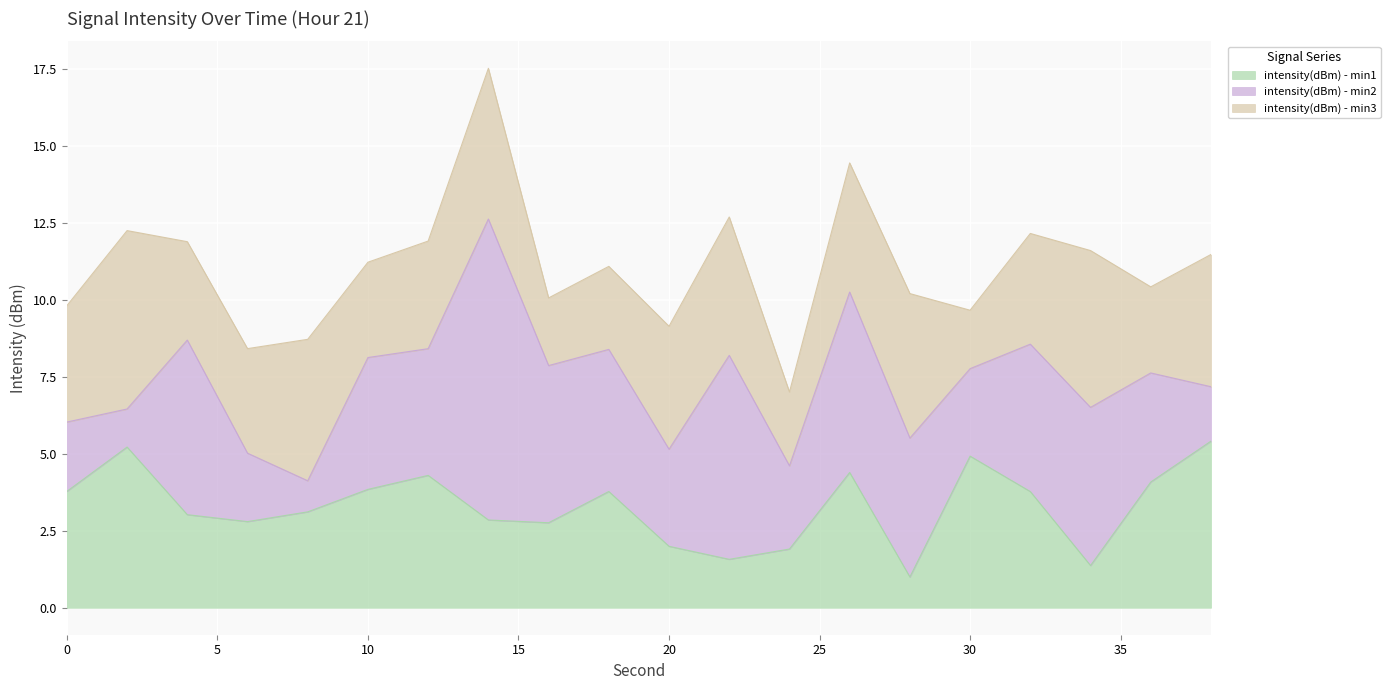

What is the highest value of the intensity(dBm) - min1 series?

5.4